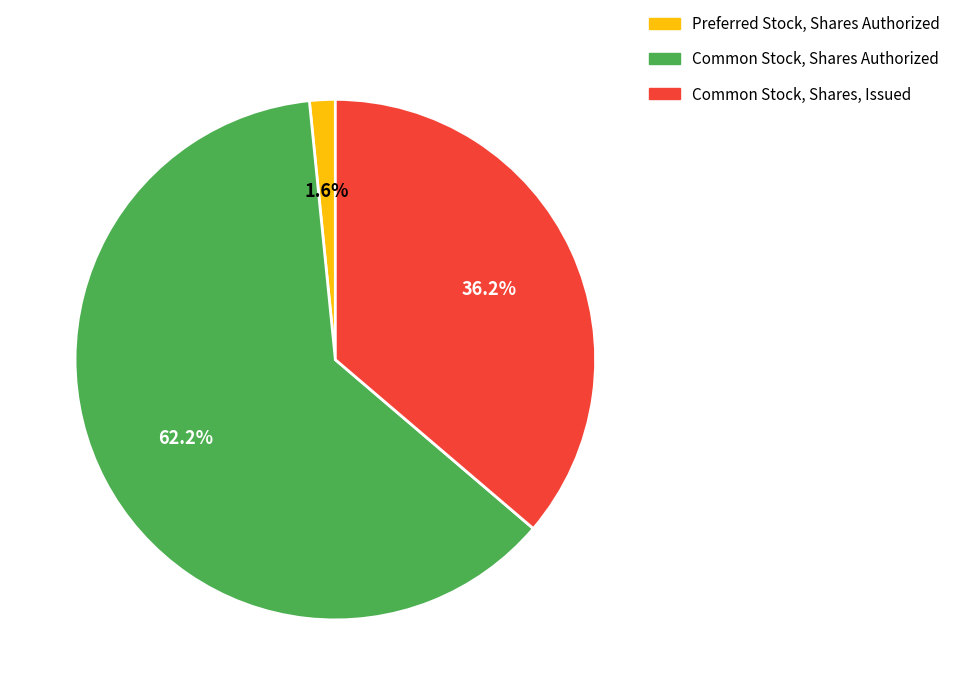

What is the majority slice?

Common Stock, Shares Authorized